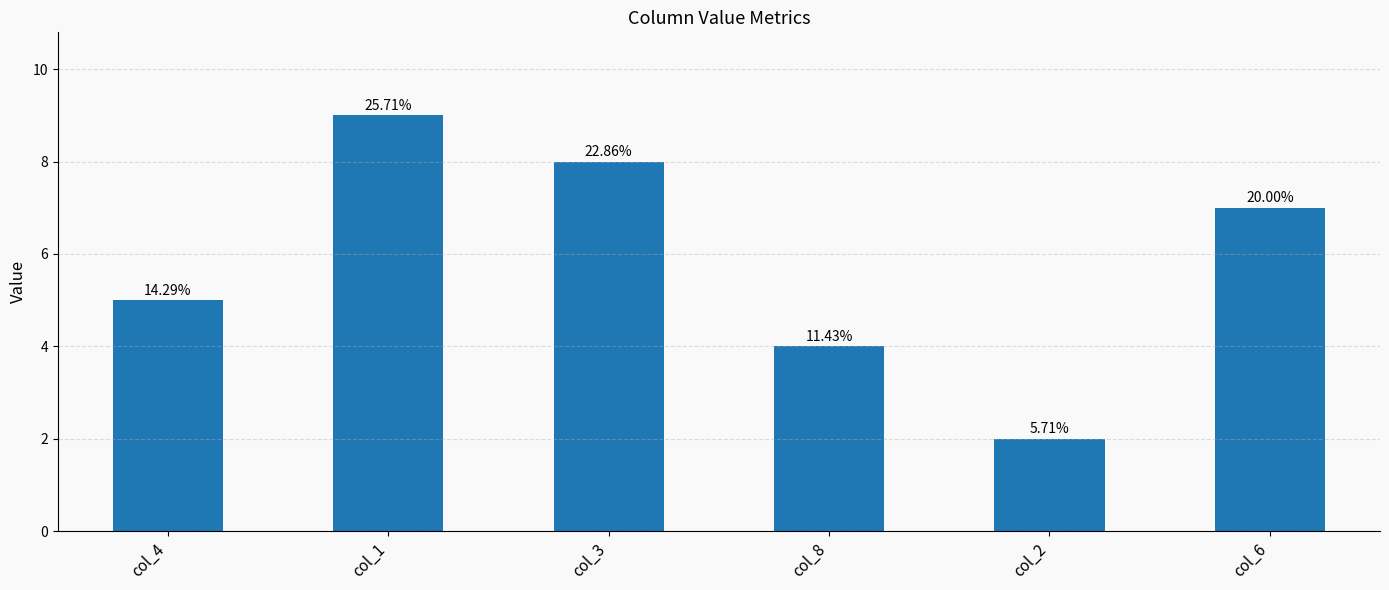

The chart shows a value of 2 at col_4. True or false?

False